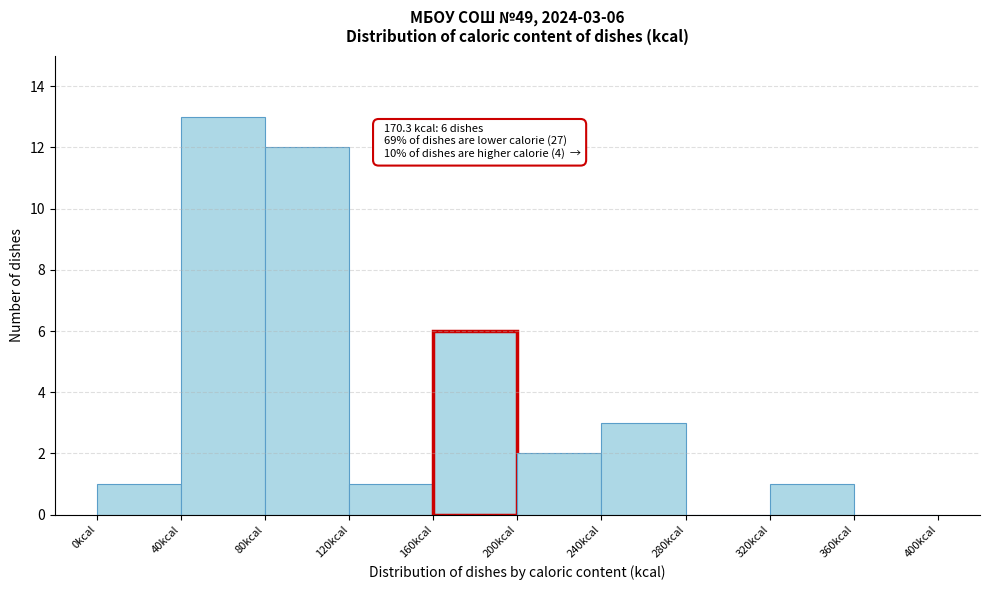

Which range on the x-axis has the tallest bar?

40 to 80